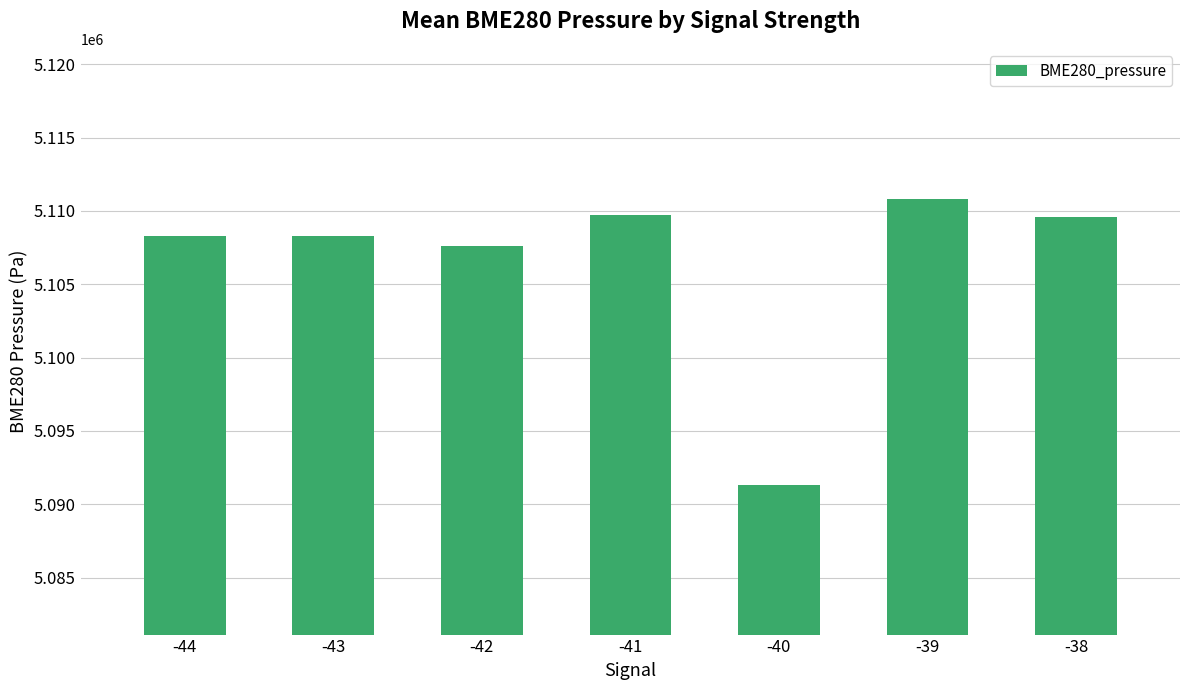

What is the approximate value at -43?

5108321.0